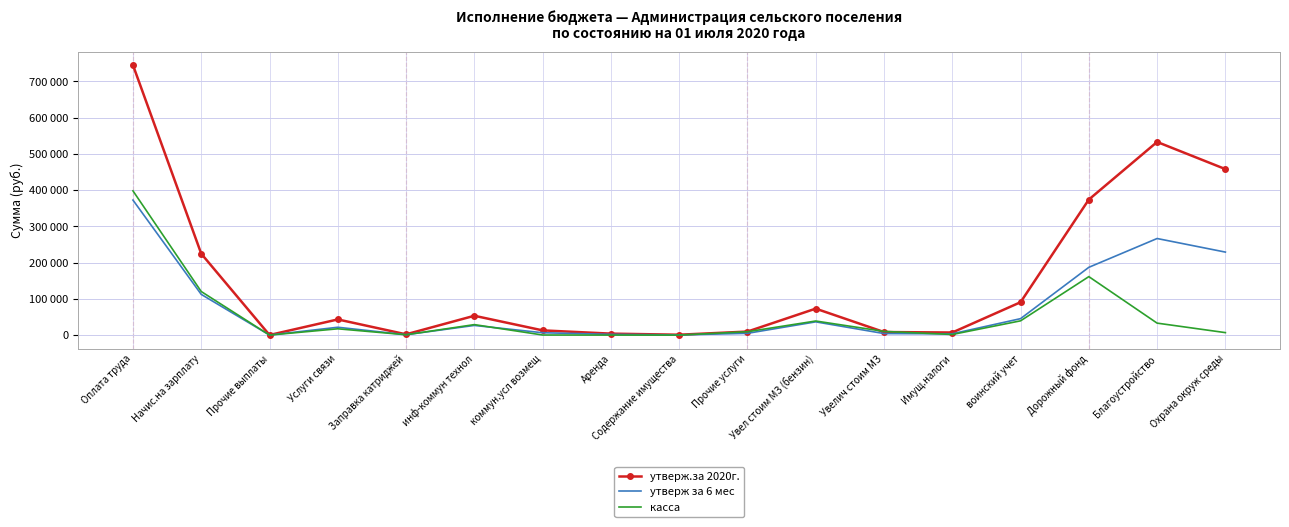

What are all the series names shown in the legend?

утверж.за 2020г., утверж за 6 мес, касса